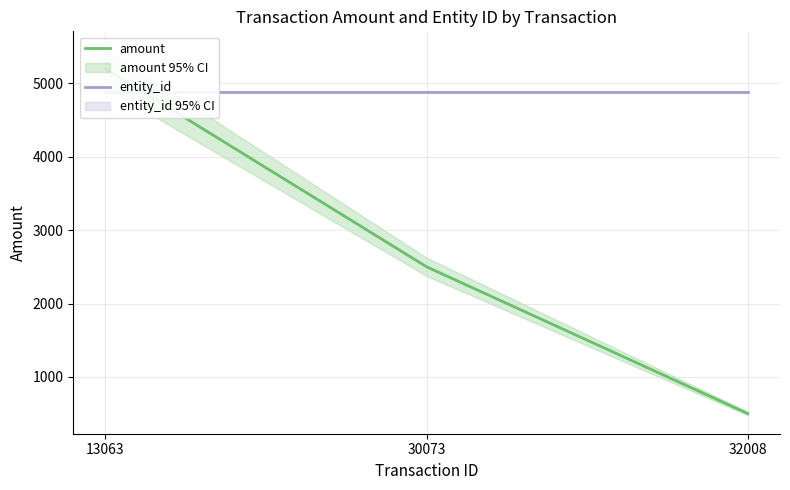

What is the value of the entity_id point at the 1st from the left?

4889